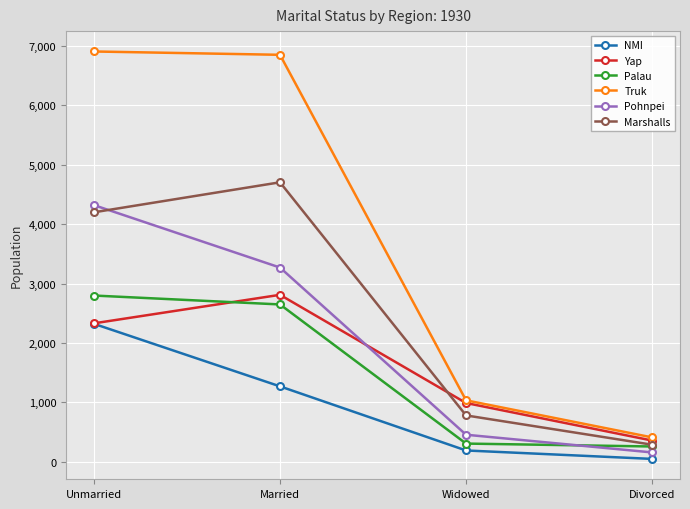

What is the difference between the Yap values at Married and Divorced?

2453